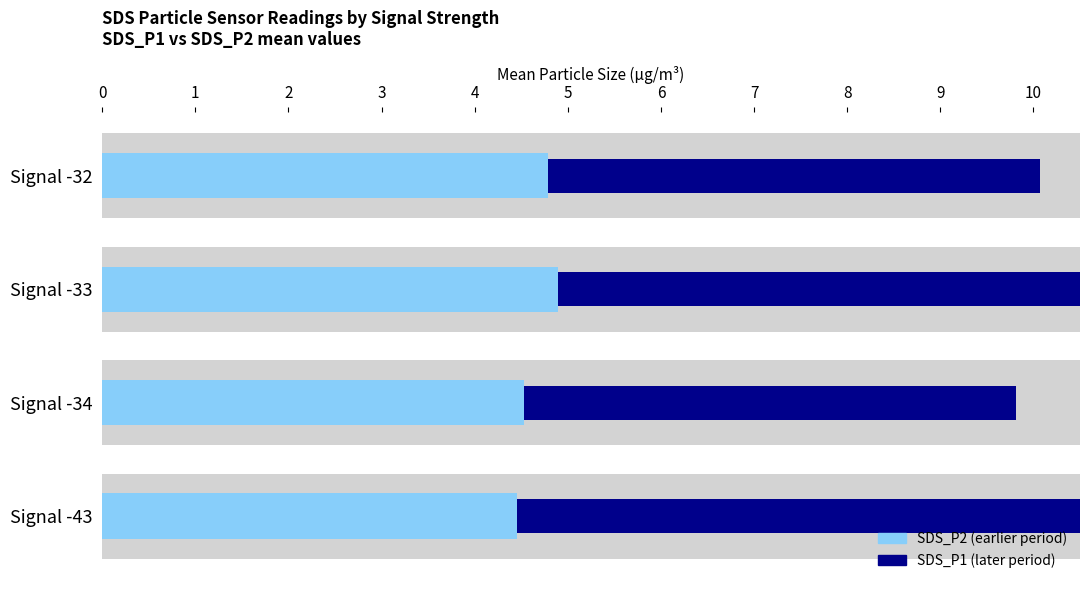

Does the chart contain any negative values?

No